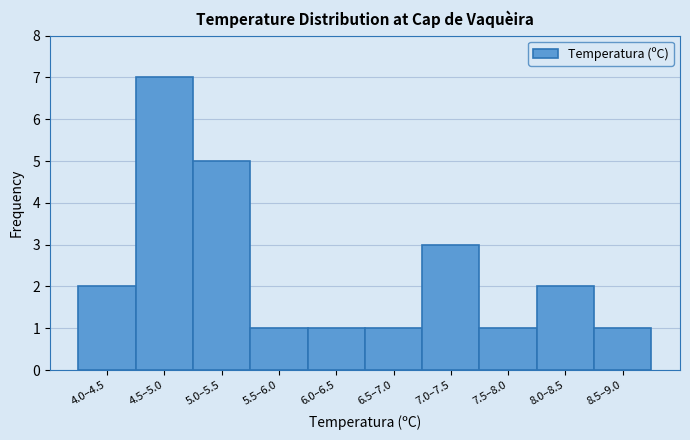

Reading left to right, extract all data points from this chart.

4.0–4.5=2	4.5–5.0=7	5.0–5.5=5	5.5–6.0=1	6.0–6.5=1	6.5–7.0=1	7.0–7.5=3	7.5–8.0=1	8.0–8.5=2	8.5–9.0=1